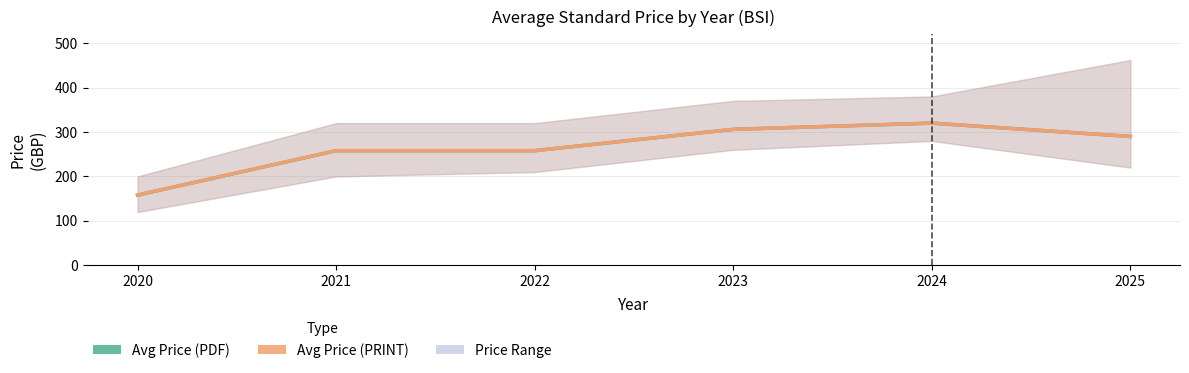

True or false: Avg Price (PDF) and Avg Price (PRINT) intersect in this chart.

False